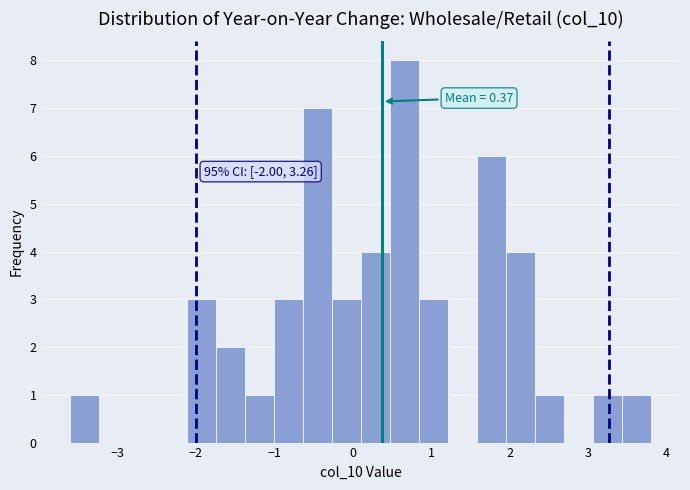

Read against the x-axis, roughly where is the centre of the tallest bar?

0.7